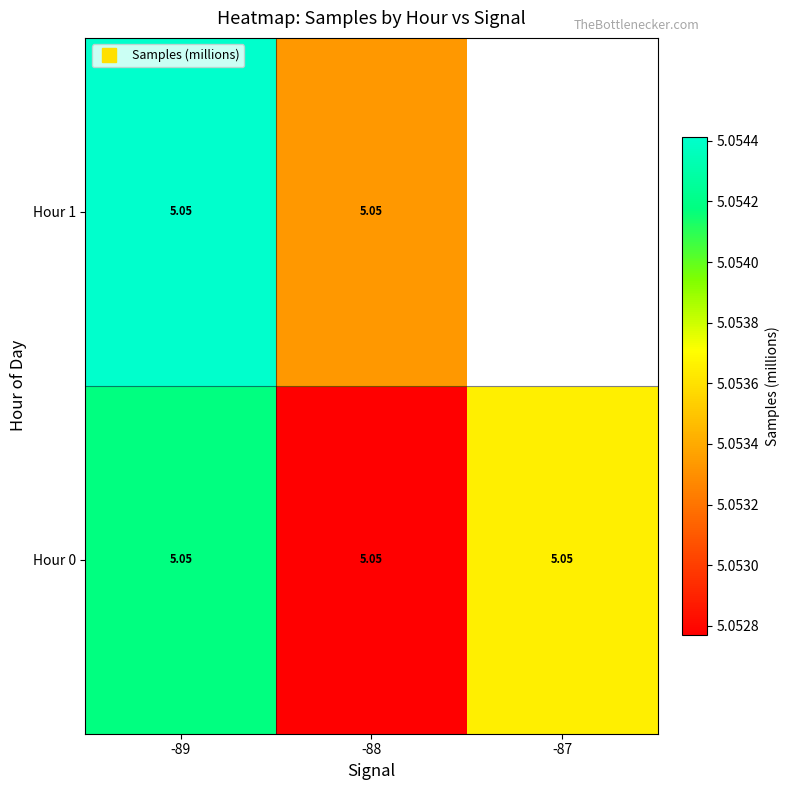

At which label is Hour 1 closest to 5?

-88